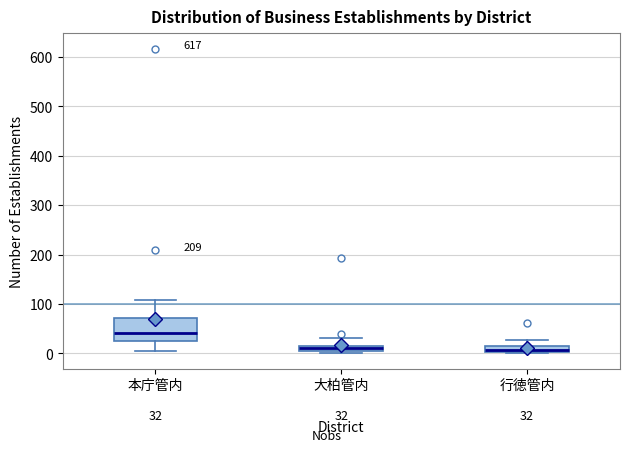

Which box is the tallest, from its lower edge to its upper edge?

本庁管内